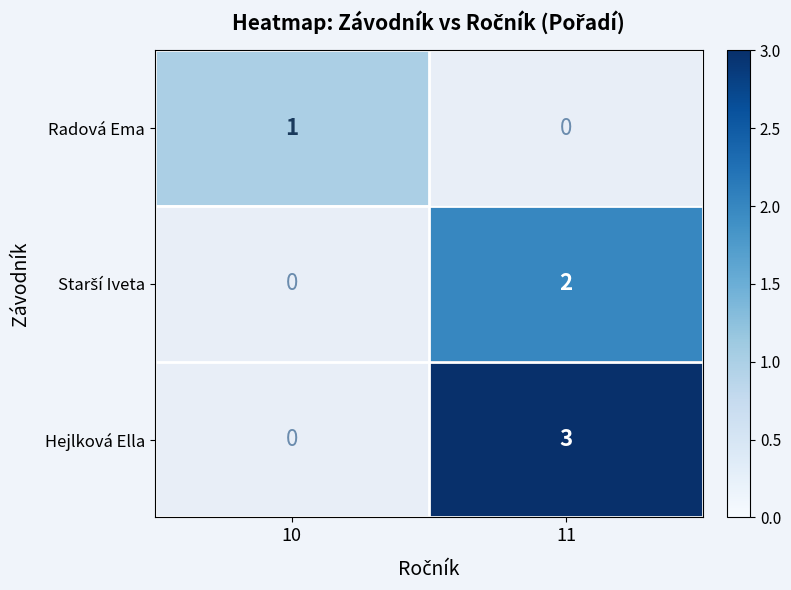

True or false: Radová Ema has a value of 0 at 10.

False